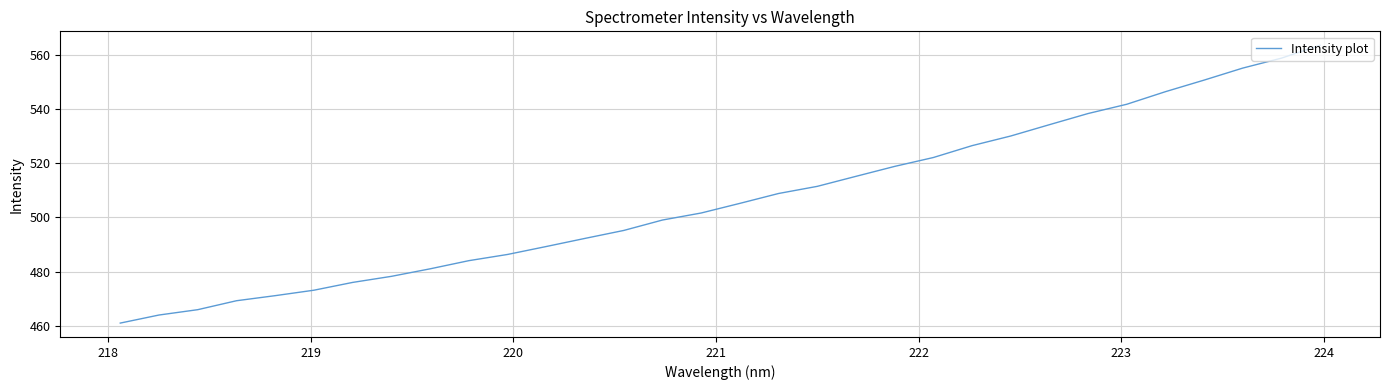

What is the difference between the maximum and minimum values?

102.5